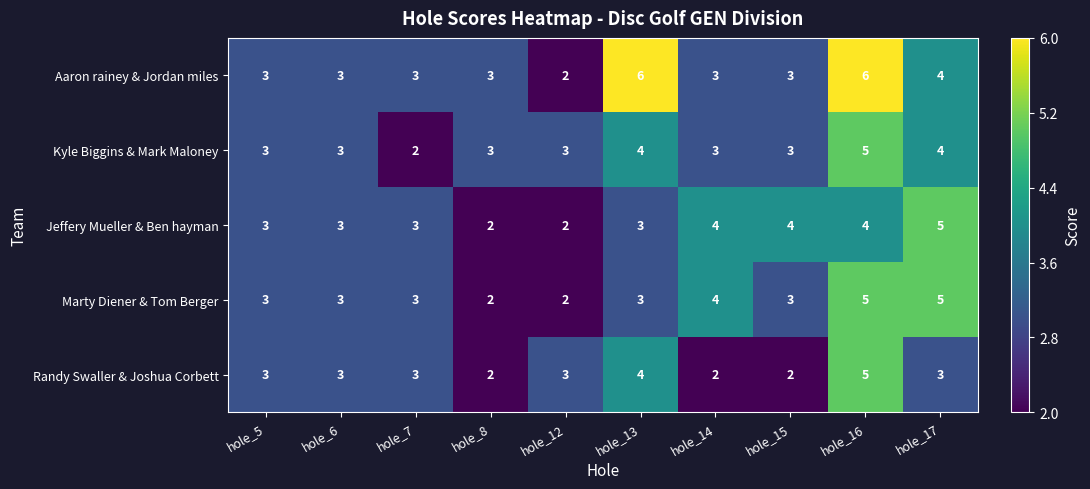

The Marty Diener & Tom Berger series shows 5 at hole_17. True or false?

True